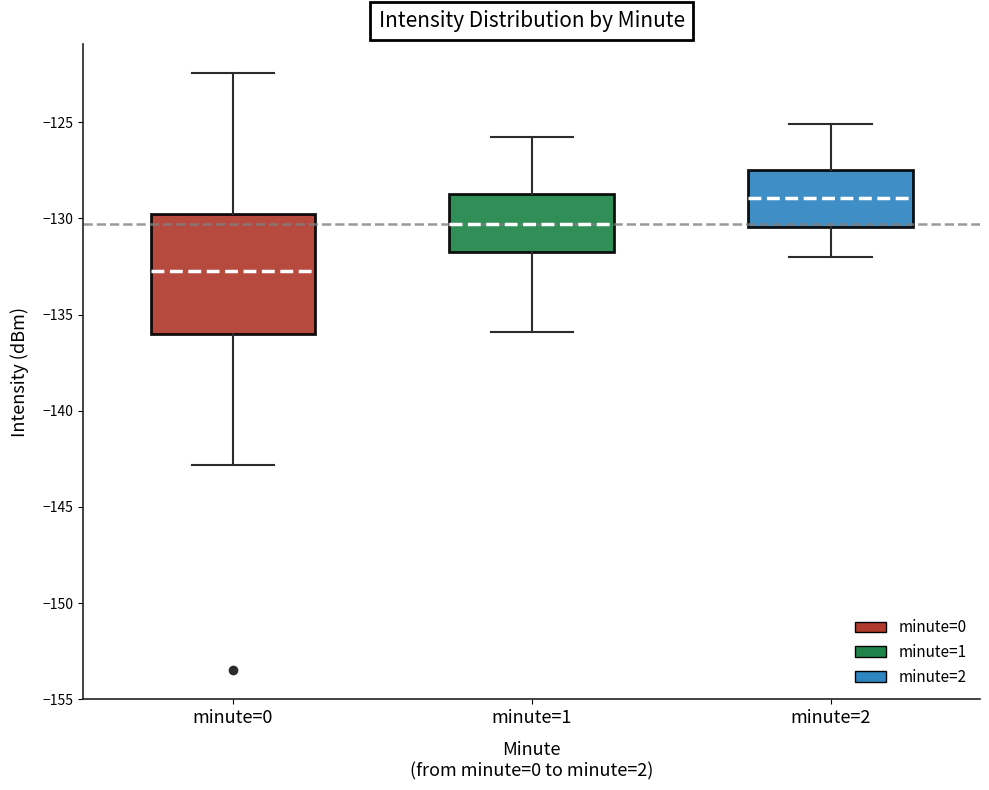

Where is the lower edge of the box for minute=2 on the y-axis? The values are not printed on the chart, so give them approximately, as read against the axis.

-130.5